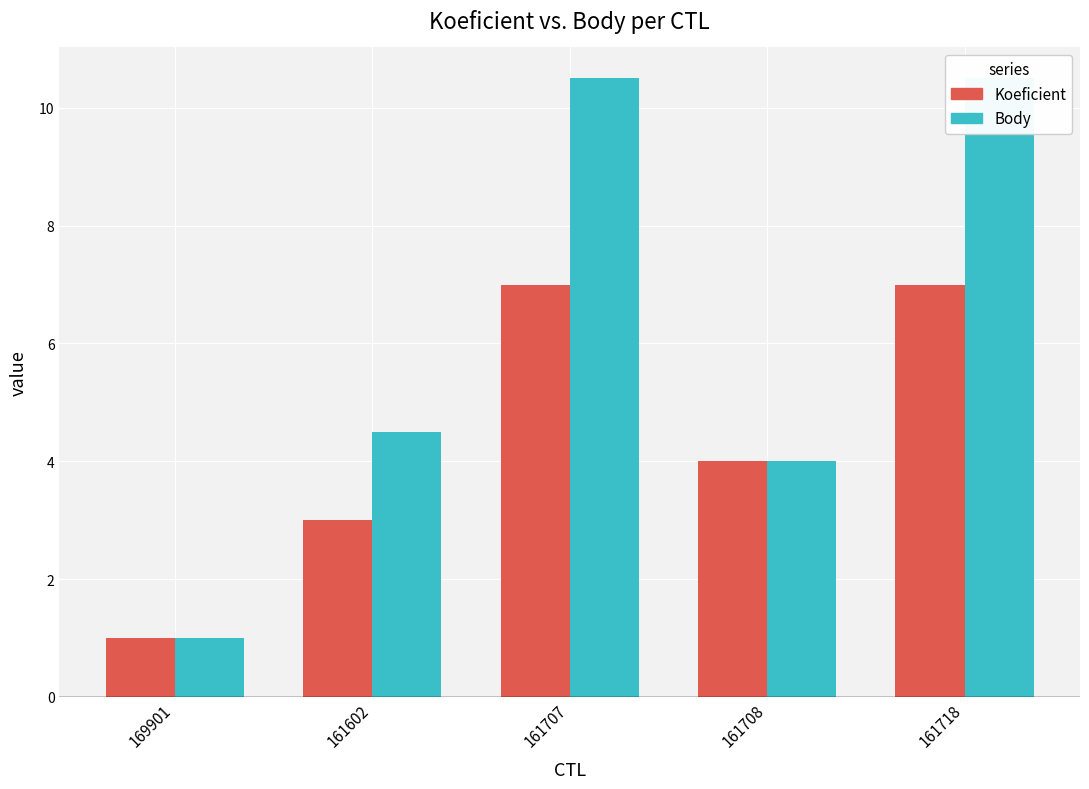

Rank the categories by Body value from lowest to highest.

169901, 161708, 161602, 161707, 161718